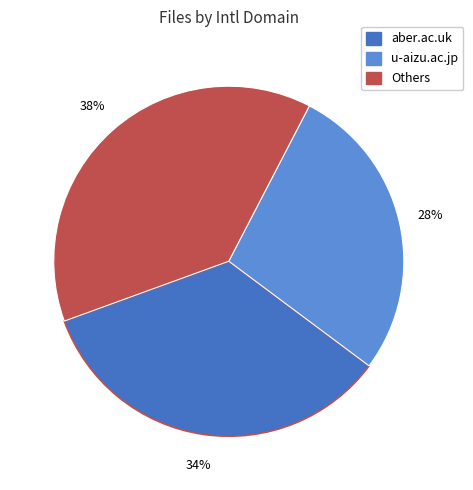

Is there any slice that represents more than half of the pie?

No